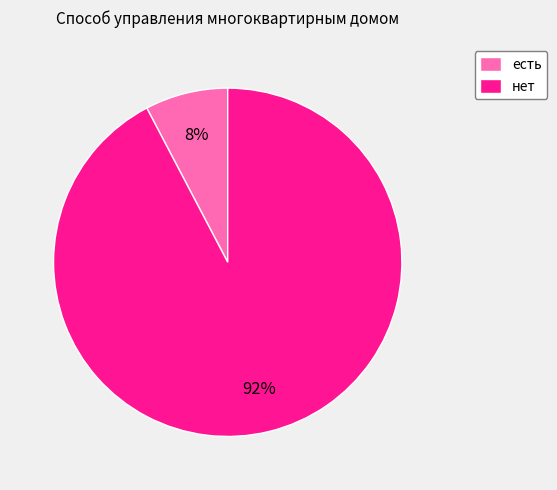

To the nearest percent, what is the combined percentage of нет and есть?

100%